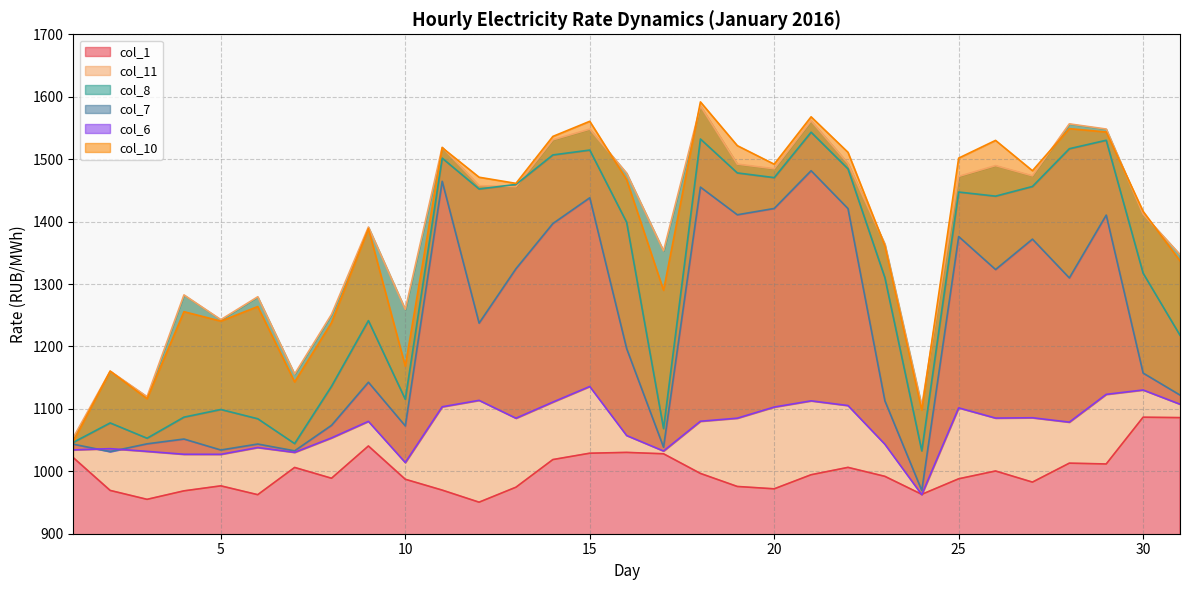

True or false: col_7 and col_11 cross at least once.

False